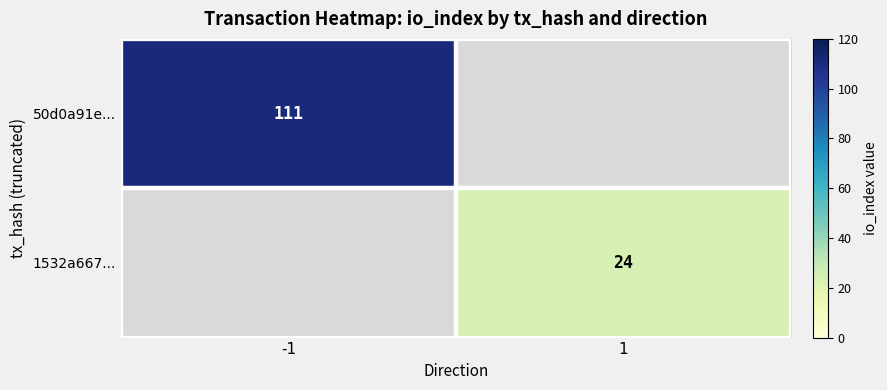

Is the value of 1532a667... at 1 greater than the value of 50d0a91e... at -1?

No